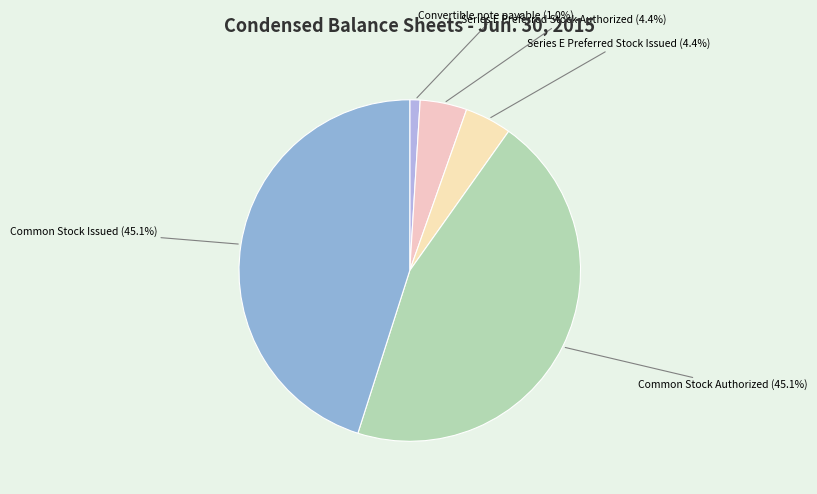

What is the smallest slice in the pie chart?

Convertible note payable